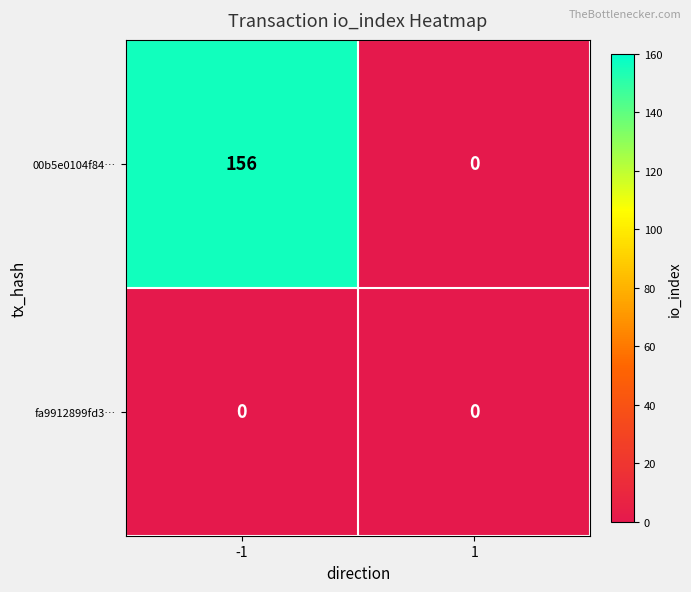

Reading right to left, extract all data points from this chart.

00b5e0104f84…: 1=0	-1=156
fa9912899fd3…: 1=0	-1=0